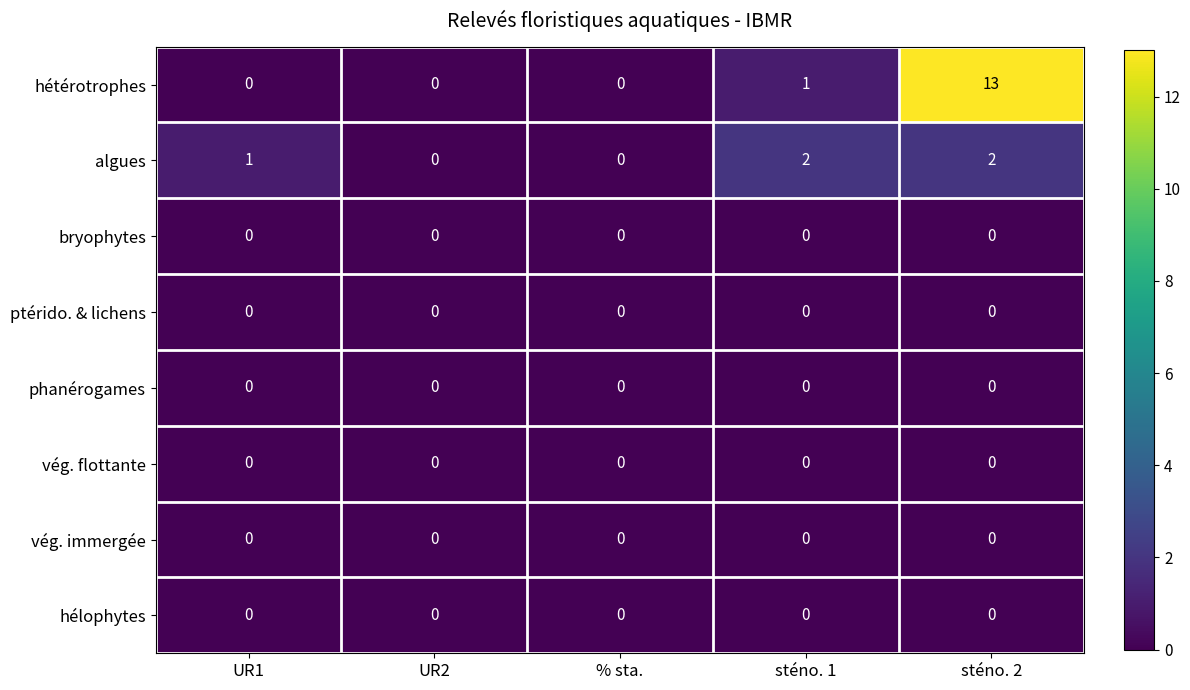

At how many categories does at least one series exceed 3?

1